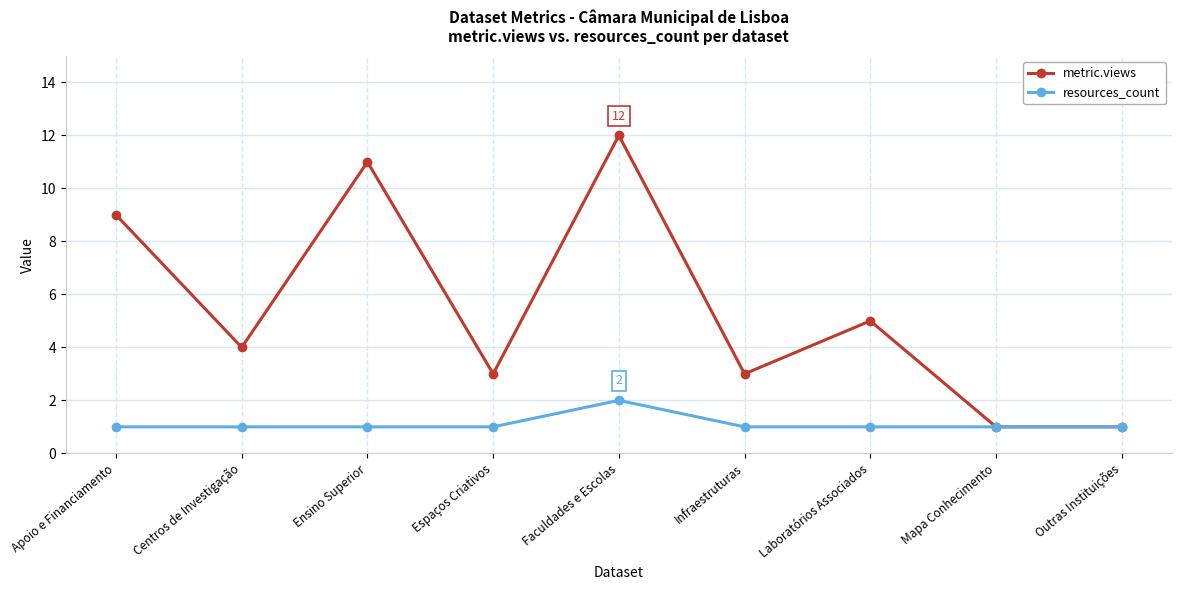

Count the number of data series in this chart.

2